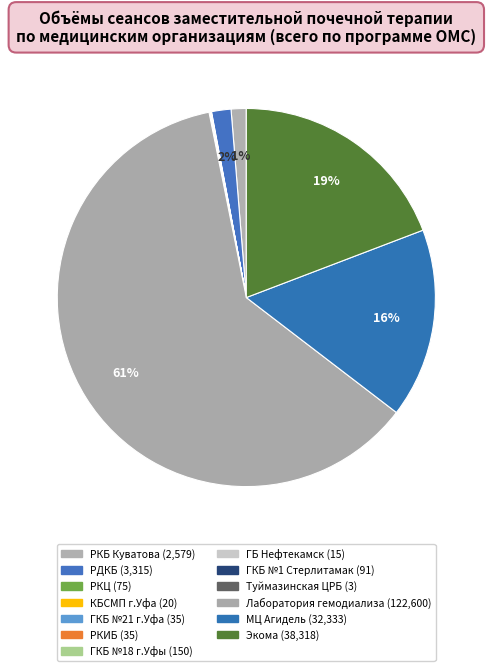

How many slices are in this pie chart?

13